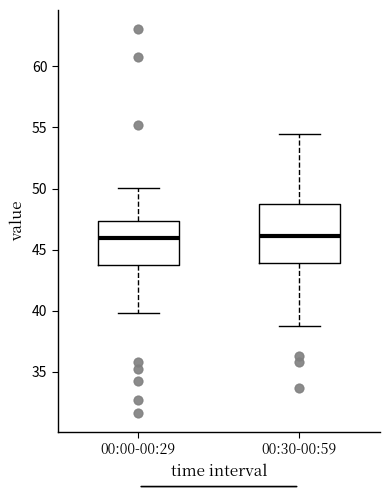

Reading left to right, transcribe this box plot: for each box, give where its median line is, the range the box spans, and where its two whiskers end, as read against the y-axis. The values are not printed on the chart, so give them approximately, as read against the axis.

00:00-00:29: median 46.0, box 43.5 to 47.5, whiskers 40.0 to 50.0
00:30-00:59: median 46.0, box 44.0 to 49.0, whiskers 39.0 to 54.5